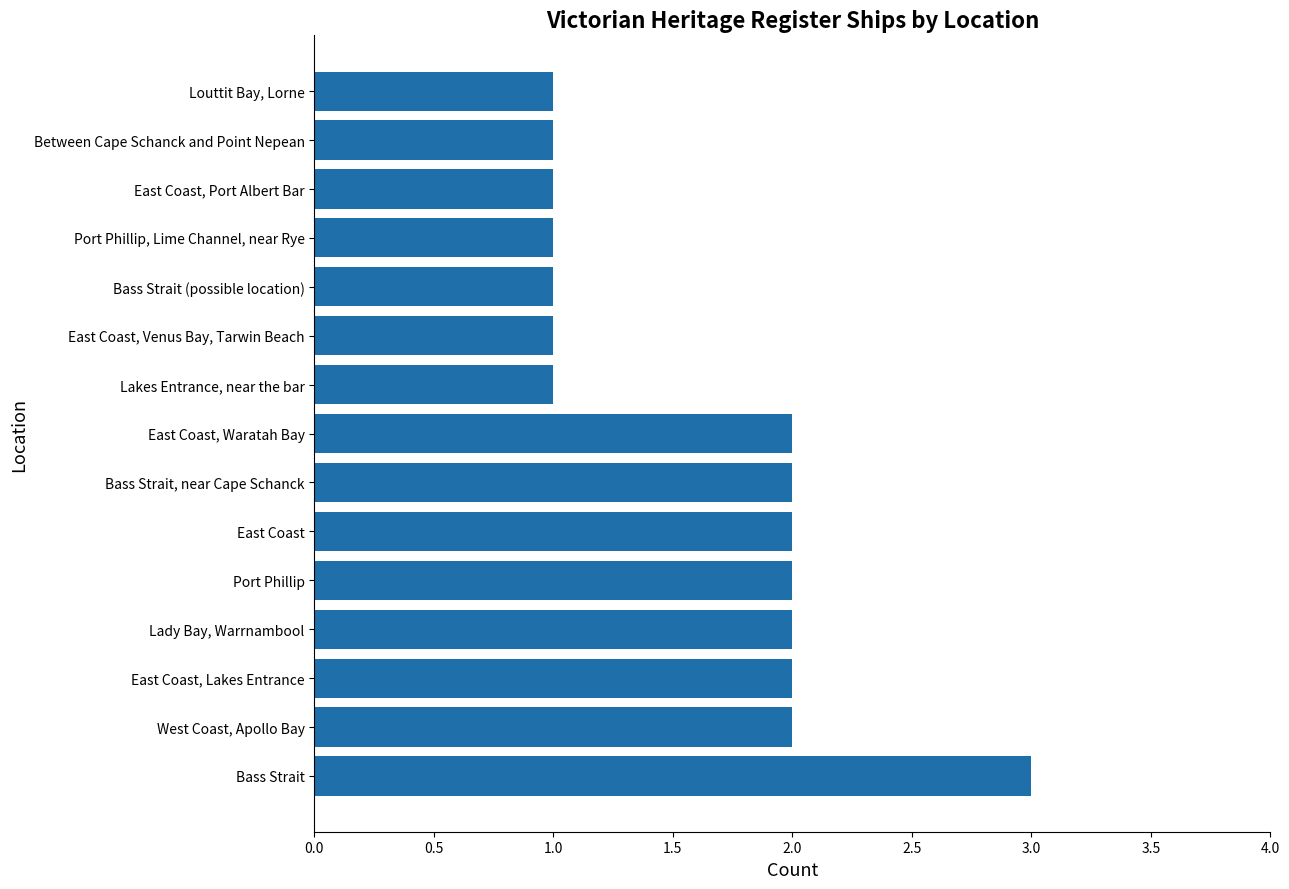

True or false: the data shows 1 at Lakes Entrance, near the bar.

True